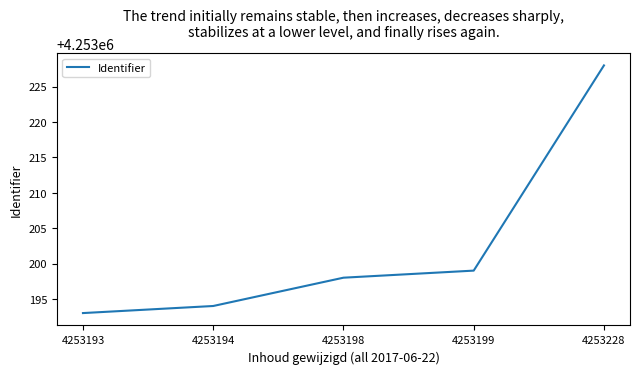

Approximately how many times larger is the value at 4253199 compared to 4253198?

1.0